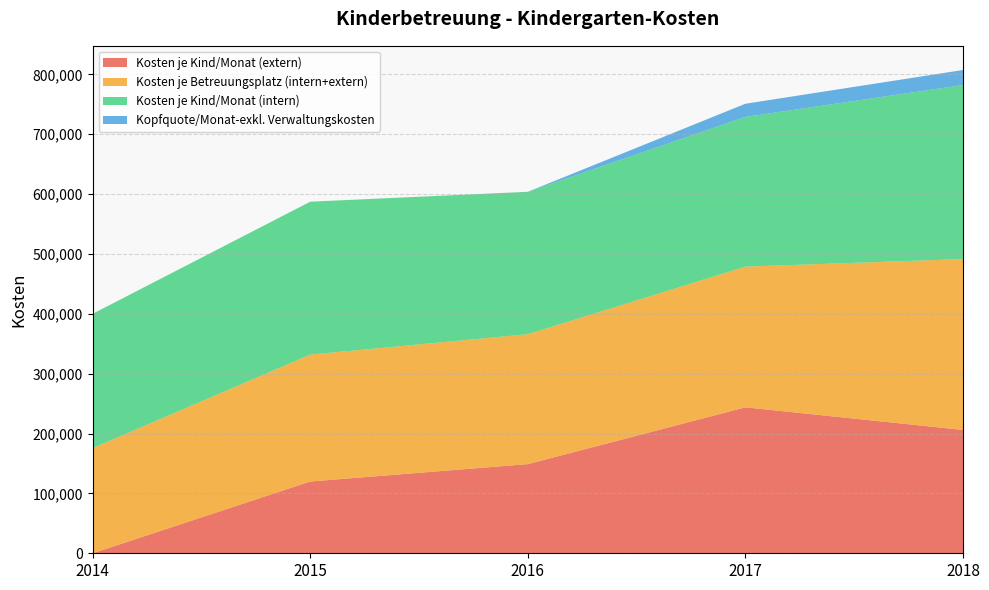

Reading left to right, list all the values displayed in this chart.

Kosten je Kind/Monat (extern): 0	119869	148926	243778	206046
Kosten je Betreuungsplatz (intern+extern): 175740	212002	216975	235037	285377
Kosten je Kind/Monat (intern): 224271	255366	237888	250013	290714
Kopfquote/Monat-exkl. Verwaltungskosten: 0	0	0	22032	25081